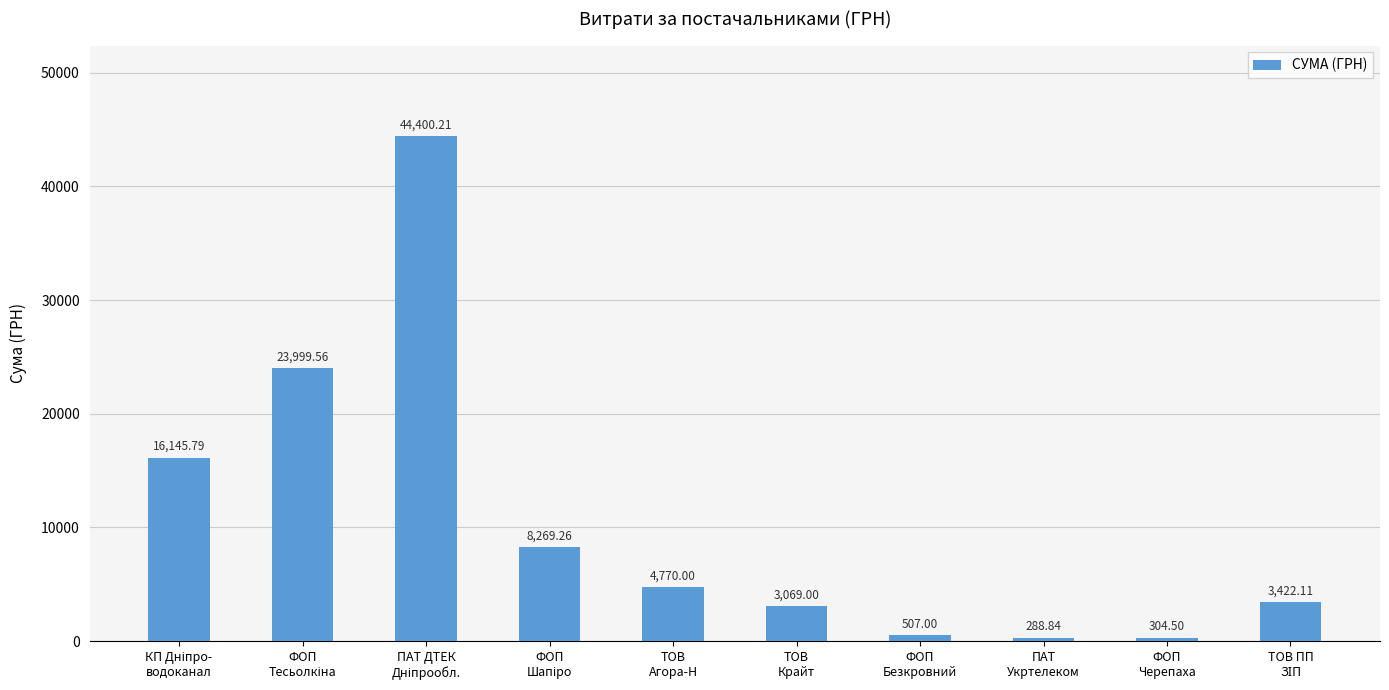

What is the difference between the maximum and minimum values?

44111.4